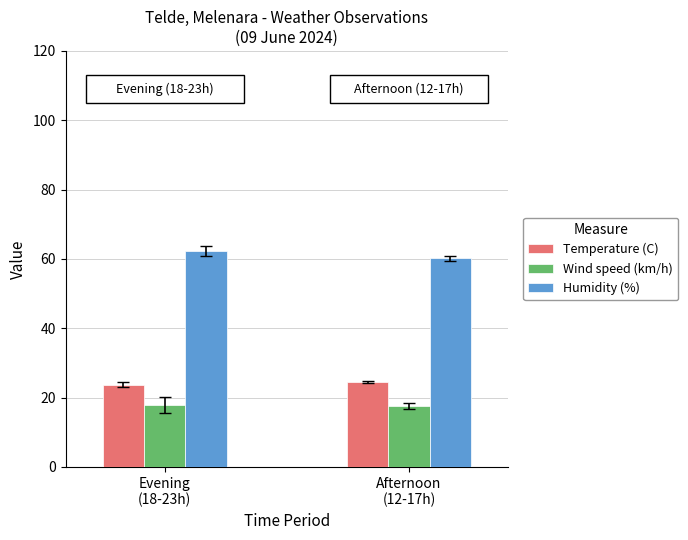

Which series has the largest total across all categories?

Humidity (%)